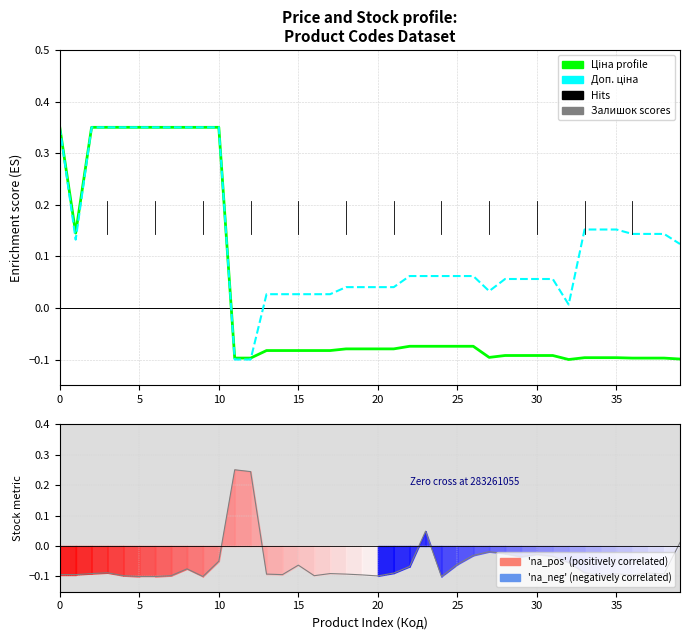

What is the average value of the Доп. ціна series?

0.1